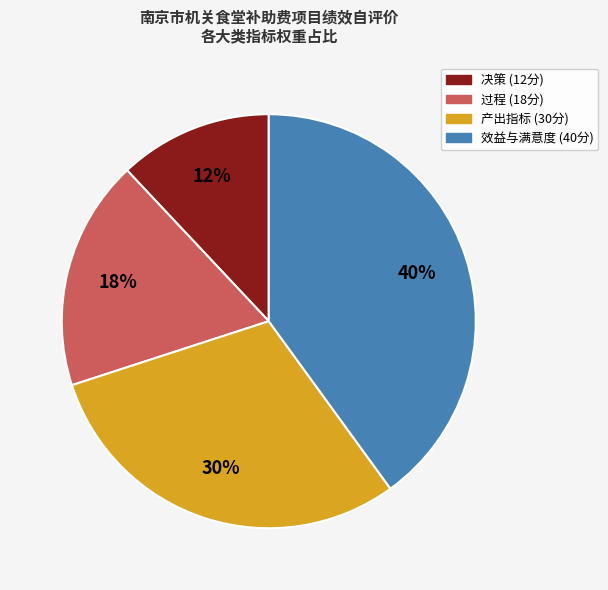

To the nearest percent, what is the average slice percentage?

25%